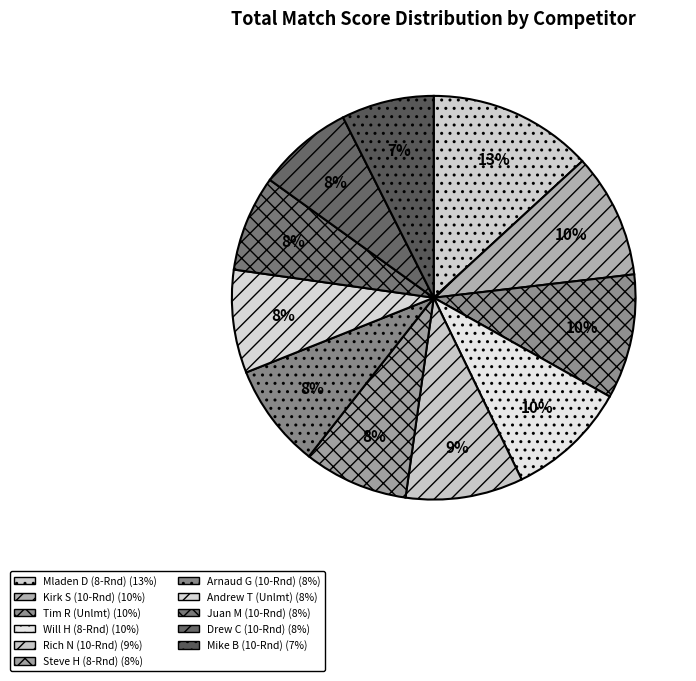

Is there a majority slice in this chart?

No